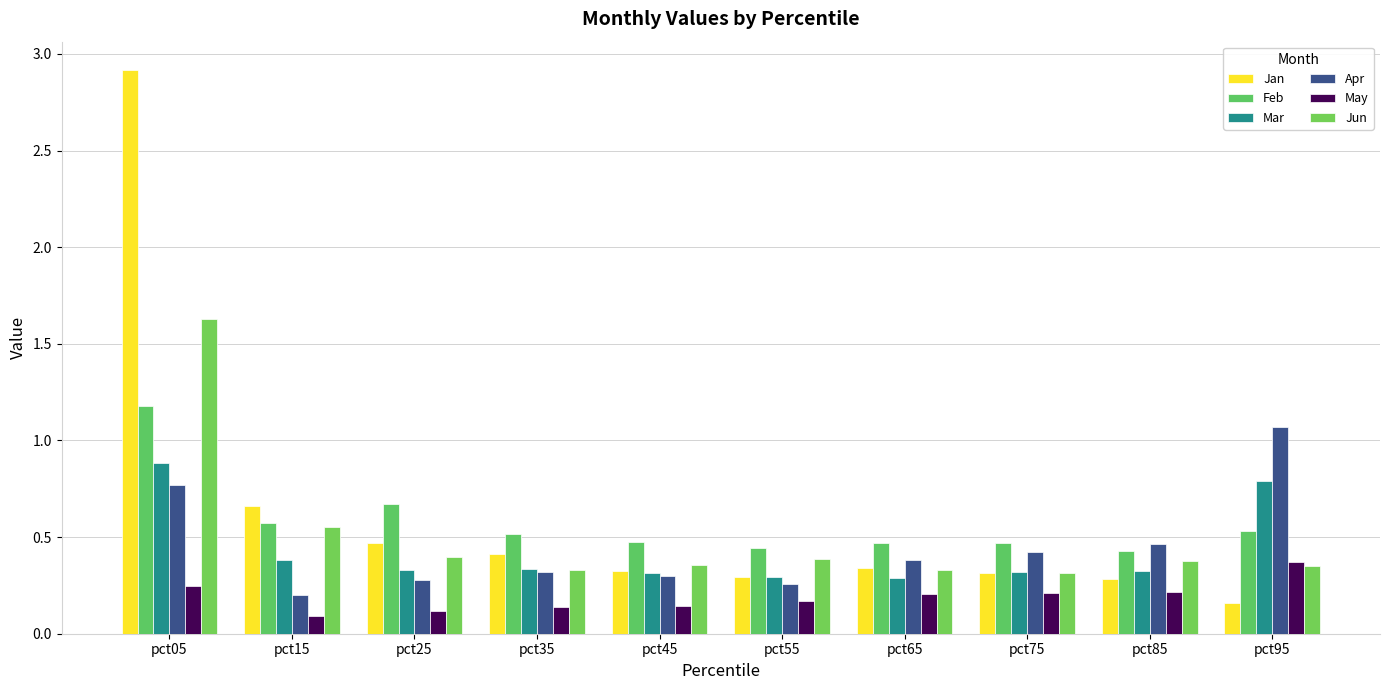

The Apr series shows 0.3 at pct45. True or false?

True